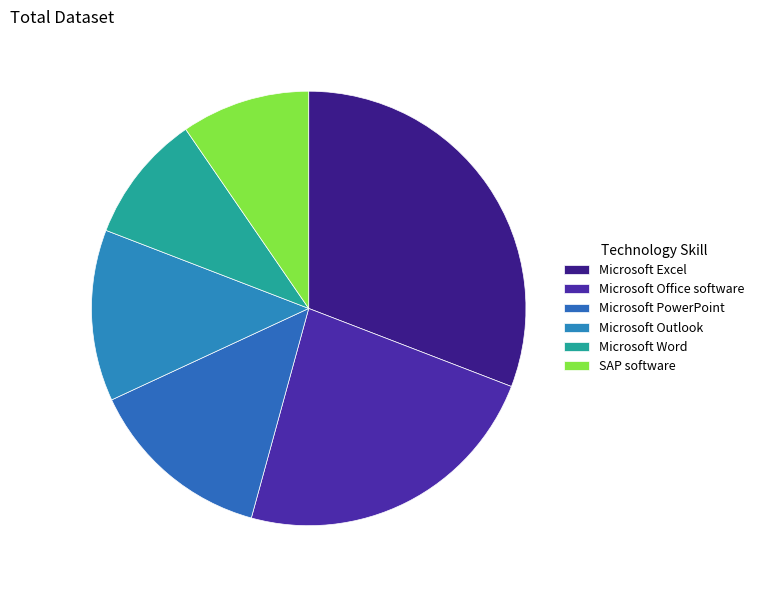

What portion of the pie excludes Microsoft Excel?

69.1%